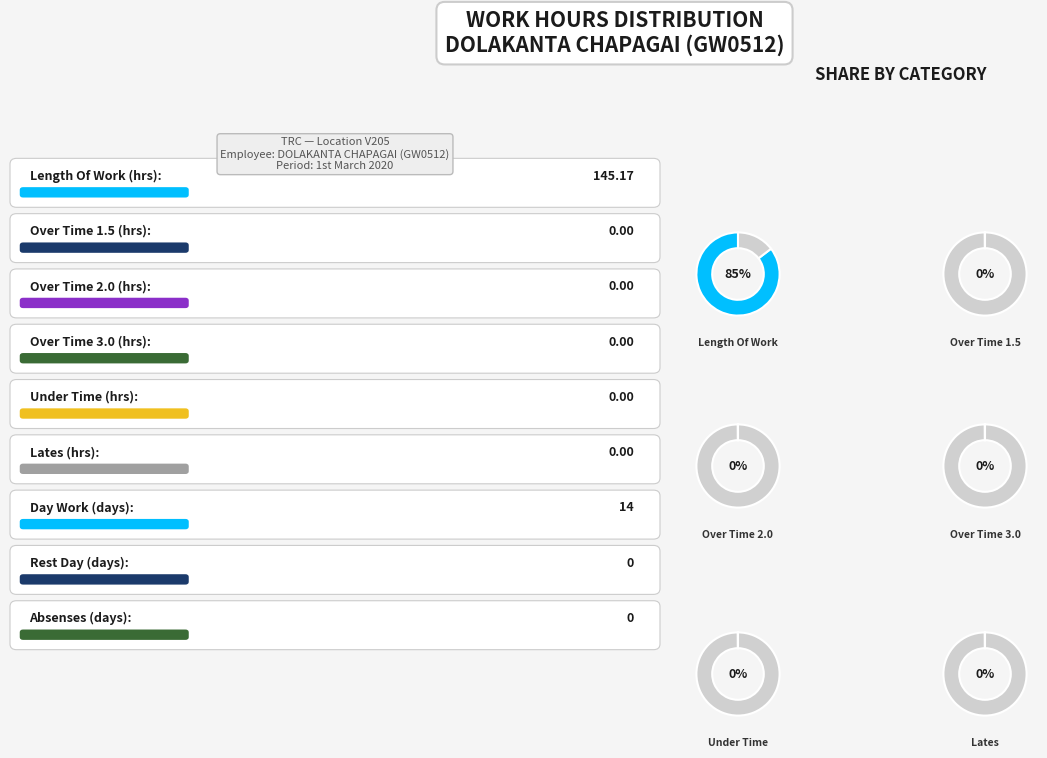

True or false: Lates accounts for 1% of the total.

False